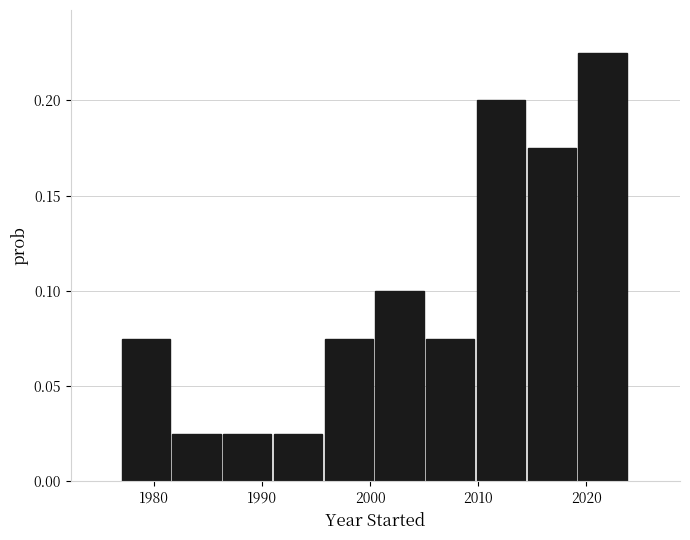

Which range on the x-axis has the tallest bar?

2019.3 to 2024.0